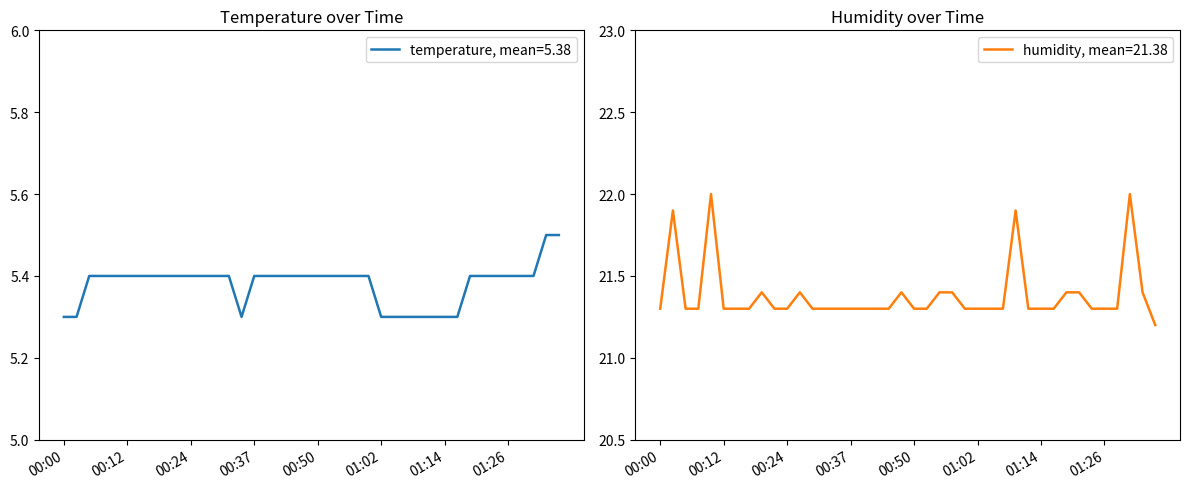

True or false: temperature has more than 1 points higher than both neighbors.

False